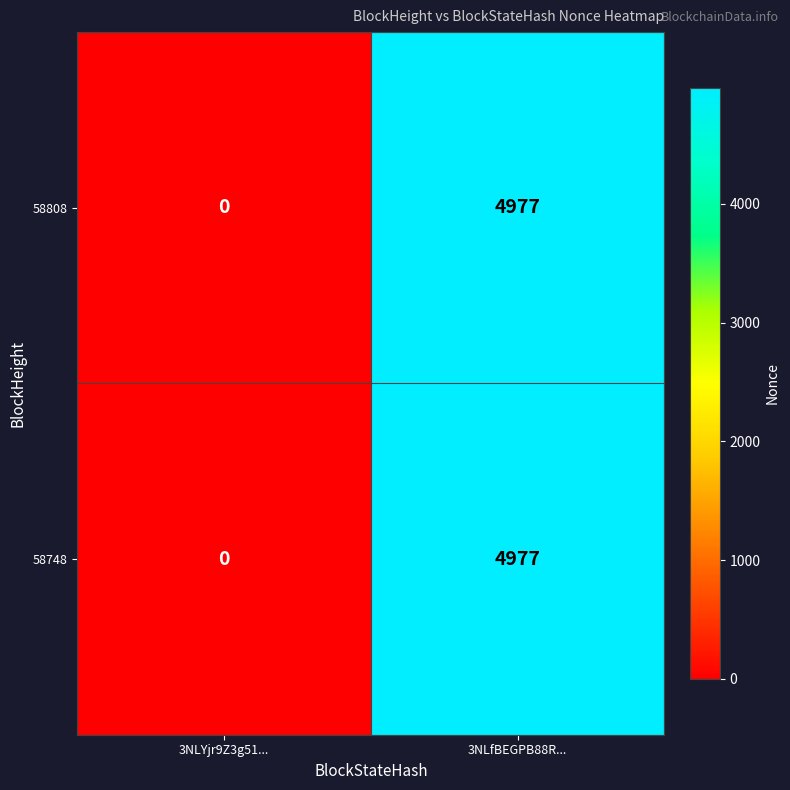

Is the value of 58808 at 3NLYjr9Z3g51... greater than the value of 58748 at 3NLfBEGPB88R...?

No